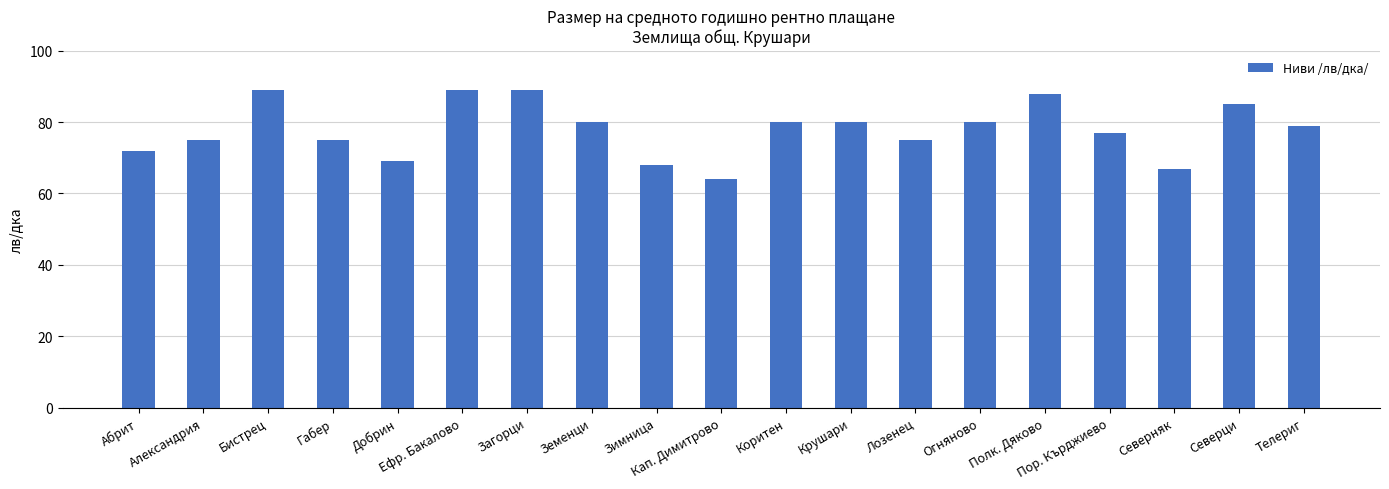

How many values are between 72 and 85?

11